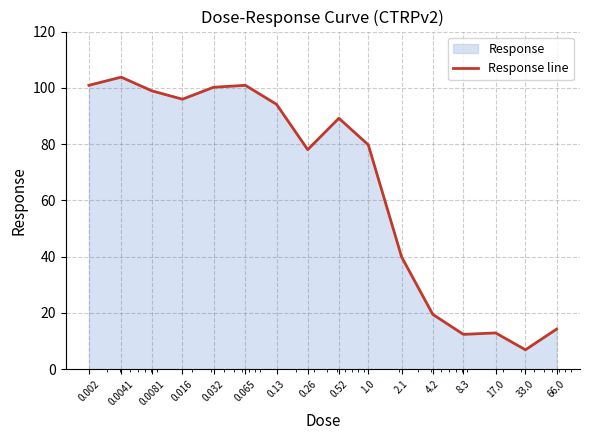

True or false: the data has more than 0 interior local peaks.

True